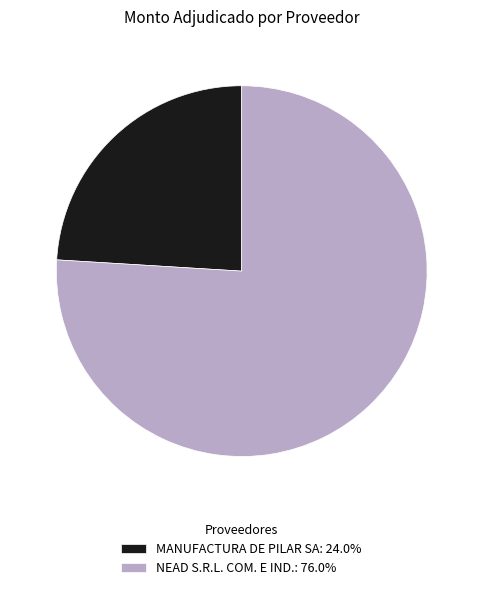

What is the smallest slice in the pie chart?

MANUFACTURA DE PILAR SA